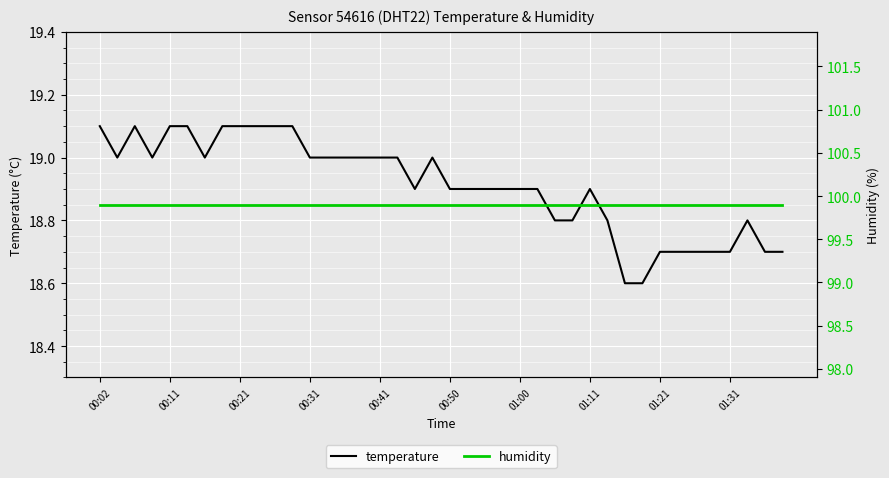

True or false: humidity and temperature cross at least once.

False